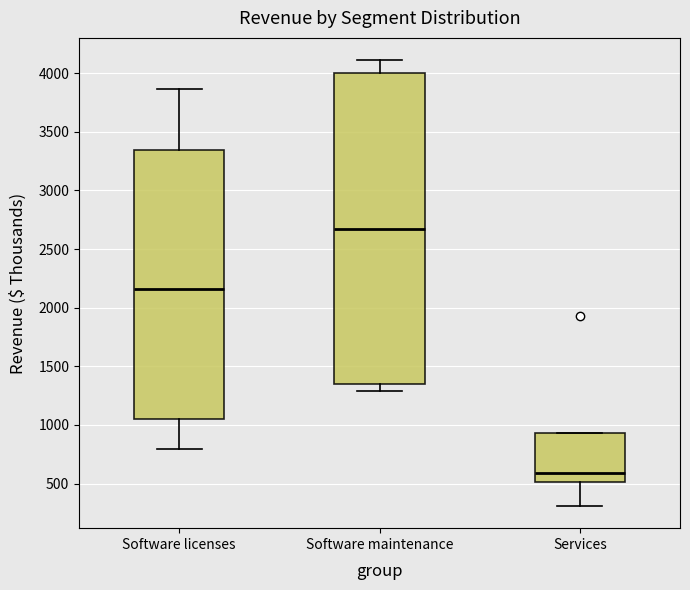

Which box is the tallest, from its lower edge to its upper edge?

Software maintenance